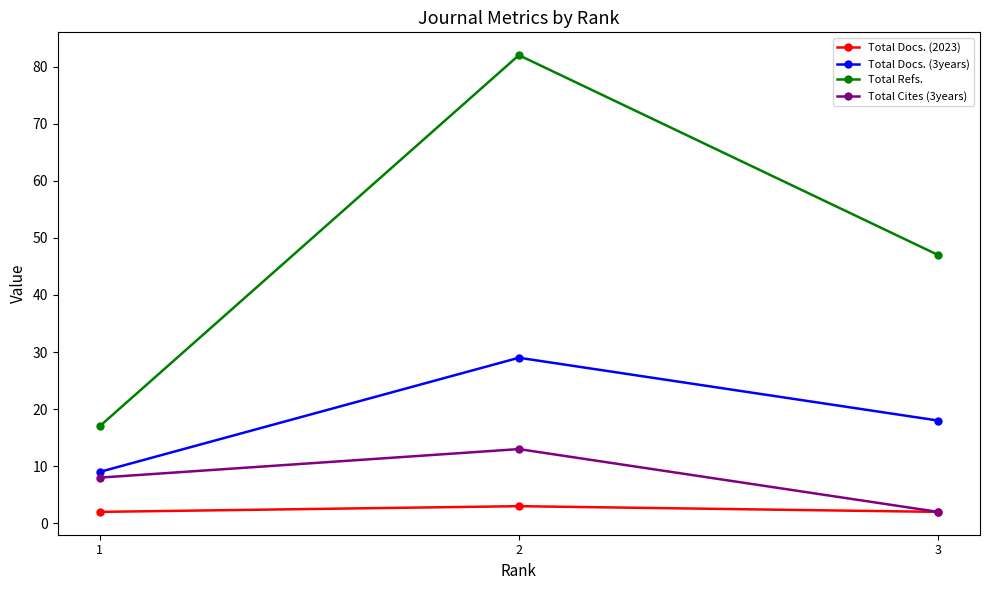

Count the number of data series in this chart.

4